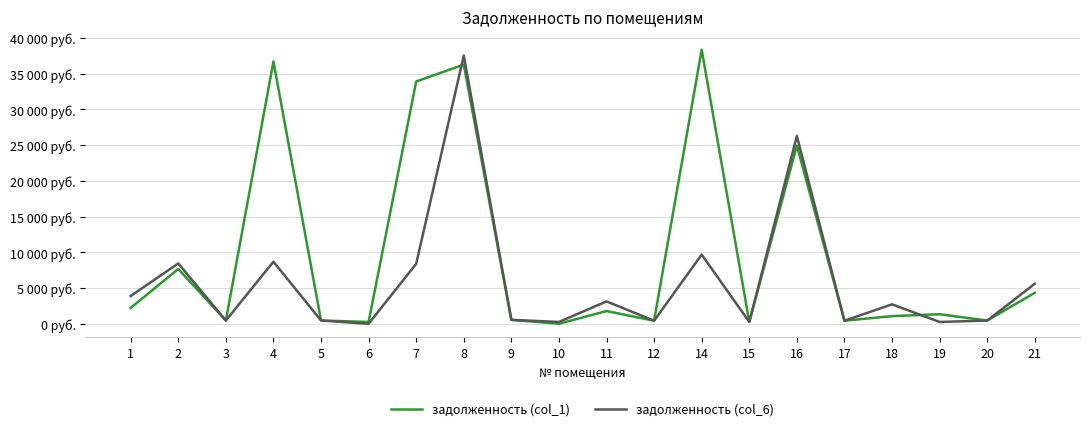

Where is the first local maximum for задолженность (col_6)?

2